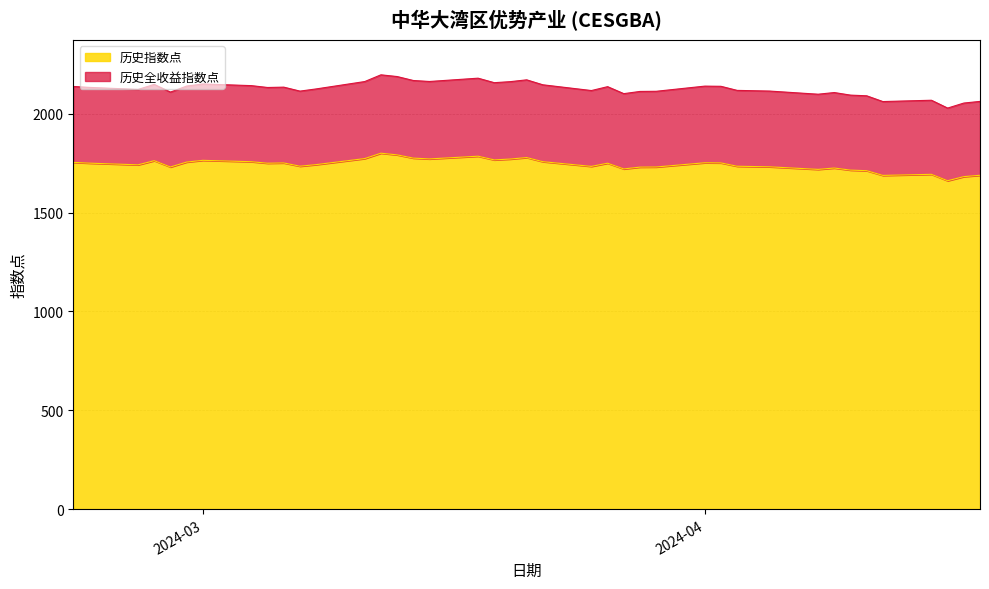

At which category does the chart reach its peak across all series?

2024-03-12